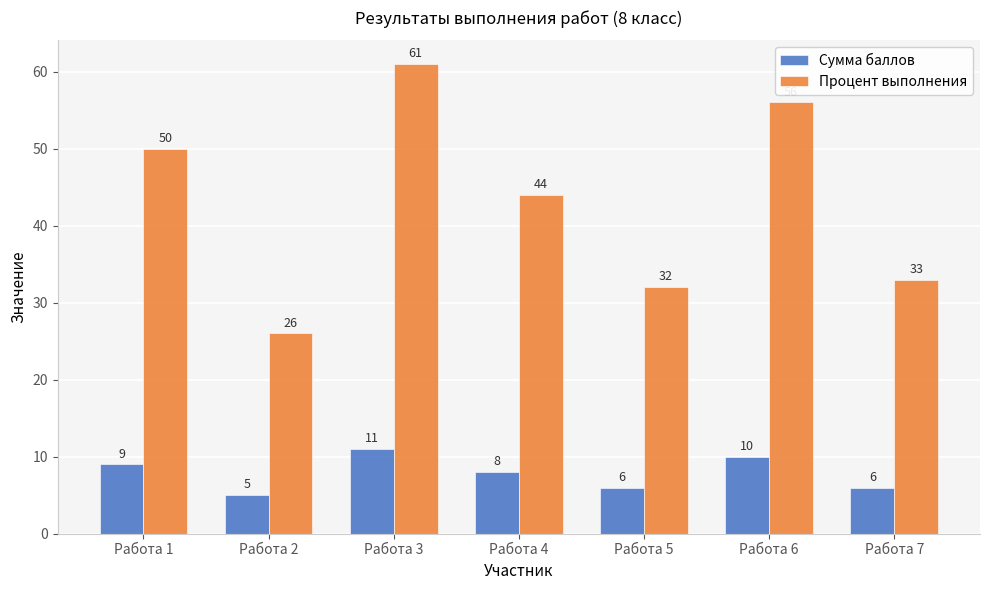

Rank the series by their average value, from lowest to highest.

Сумма баллов, Процент выполнения